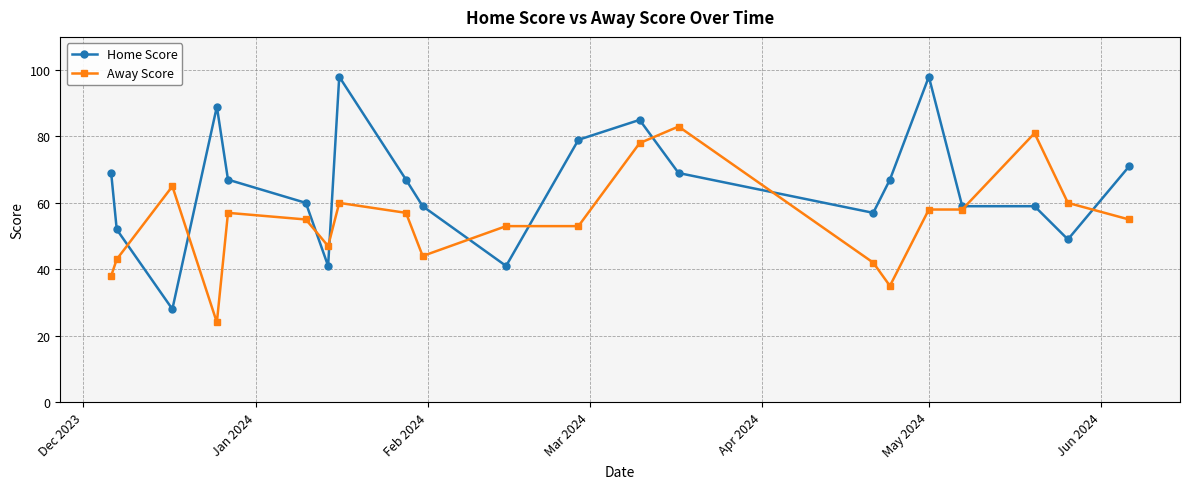

True or false: Home Score has more than 1 points higher than both neighbors.

True